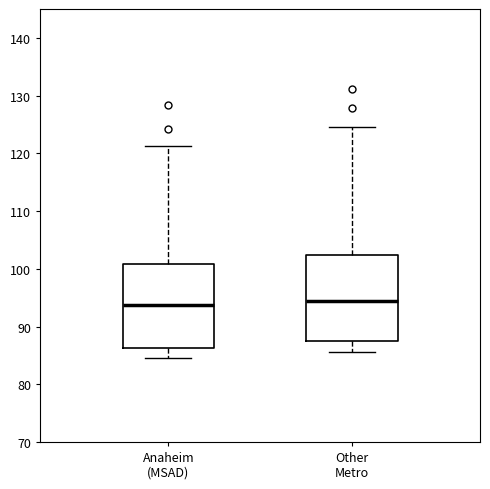

Where does the upper whisker of the box for Other Metro end on the y-axis? The values are not printed on the chart, so give them approximately, as read against the axis.

125